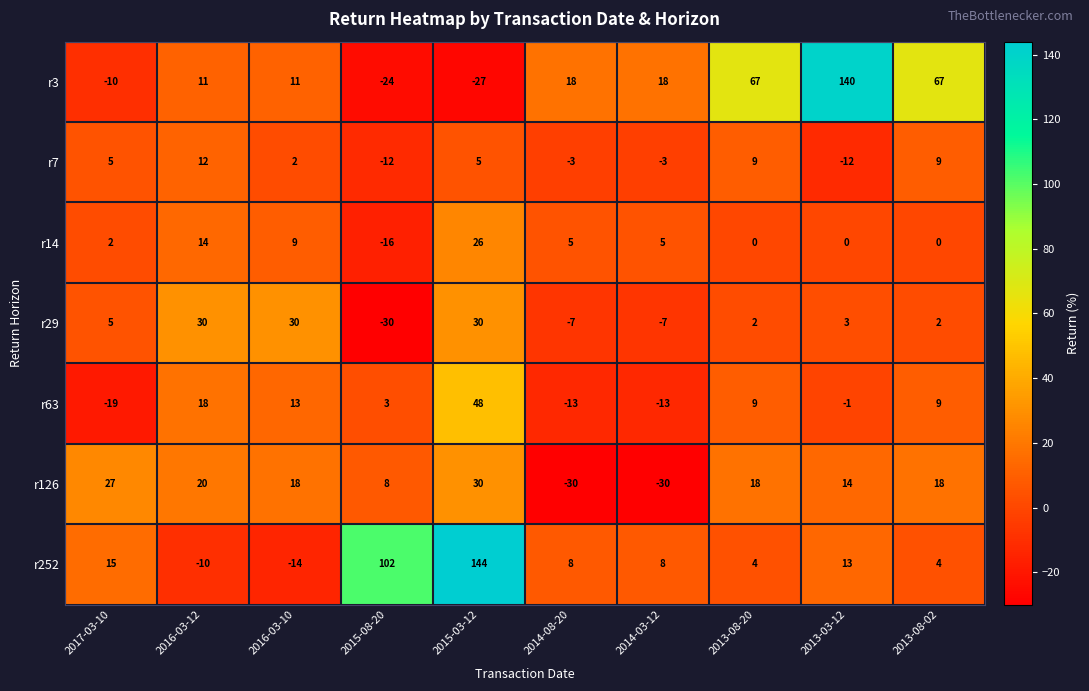

What is the difference between the maximum and minimum values in the r63 series?

67